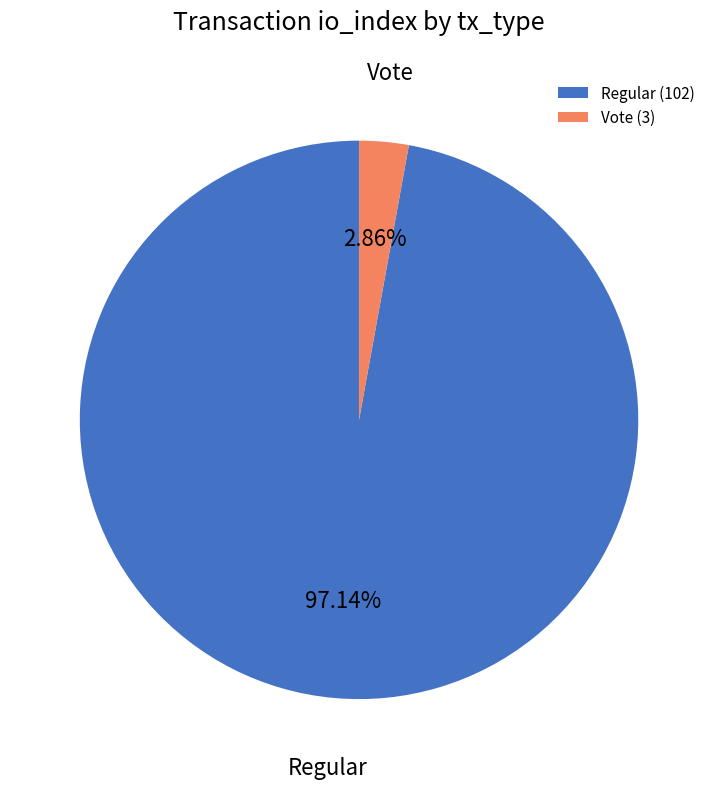

What is the largest slice in the pie chart?

Regular